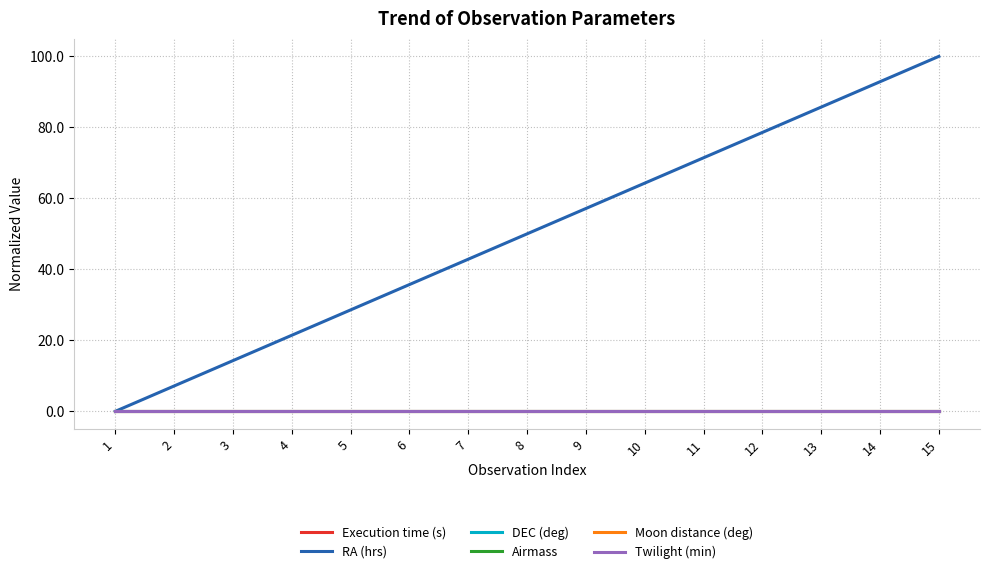

True or false: Execution time (s) has more than 1 points higher than both neighbors.

False